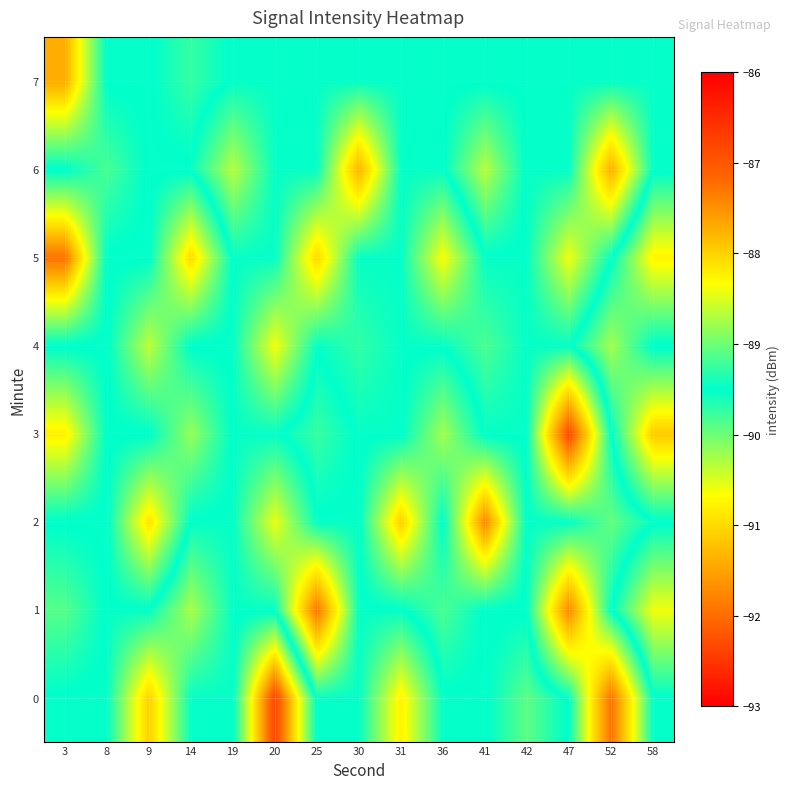

Which has a higher value, 47 or 9?

47